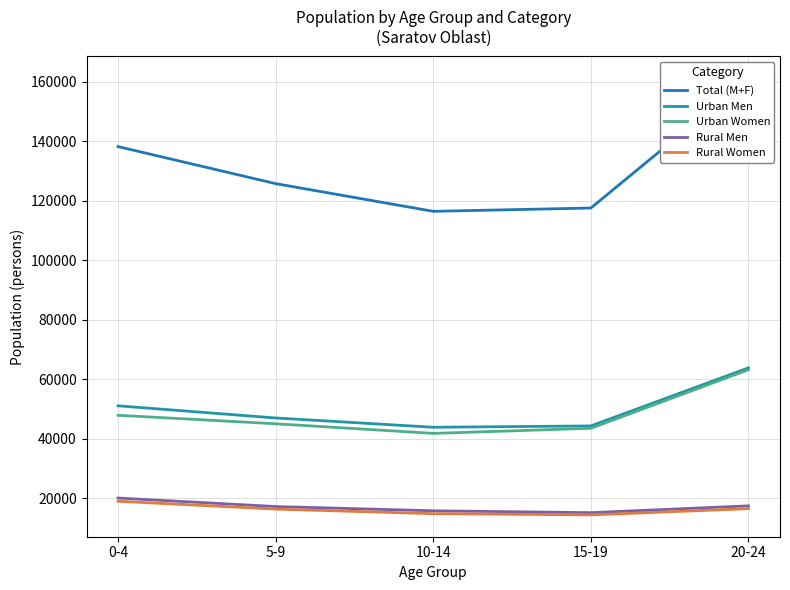

True or false: Rural Women and Total (M+F) intersect in this chart.

False